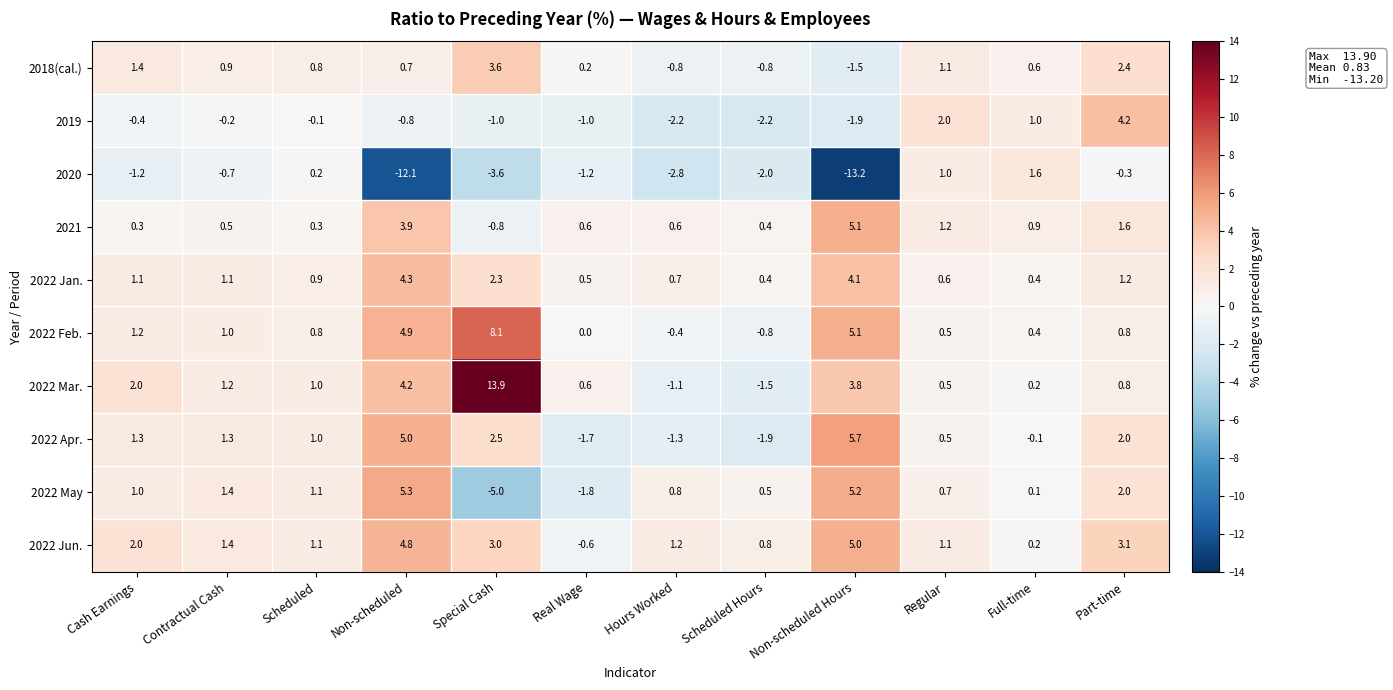

What is the spread (max minus min) of values at Hours Worked?

4.0